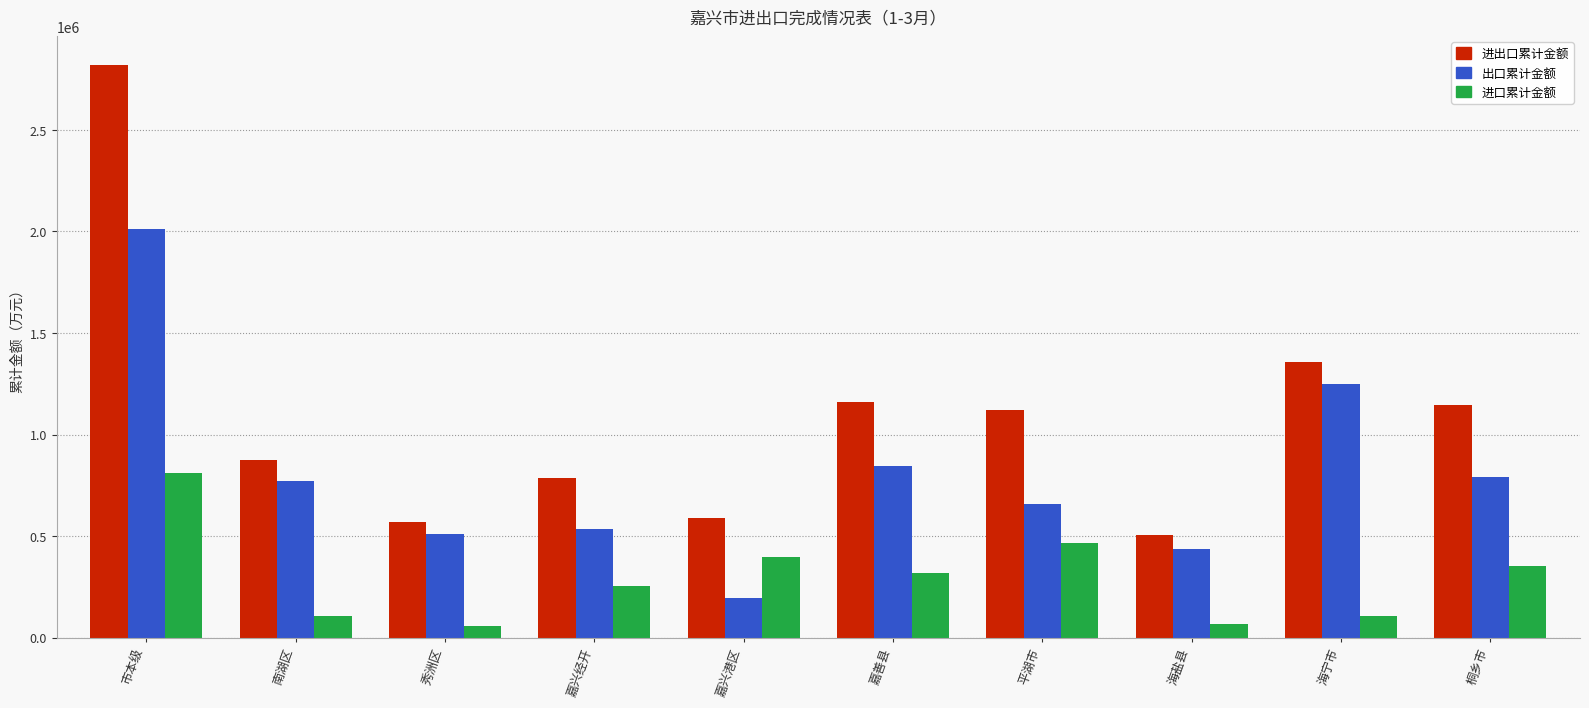

Which category has the lowest value in the 进出口累计金额 series?

海盐县